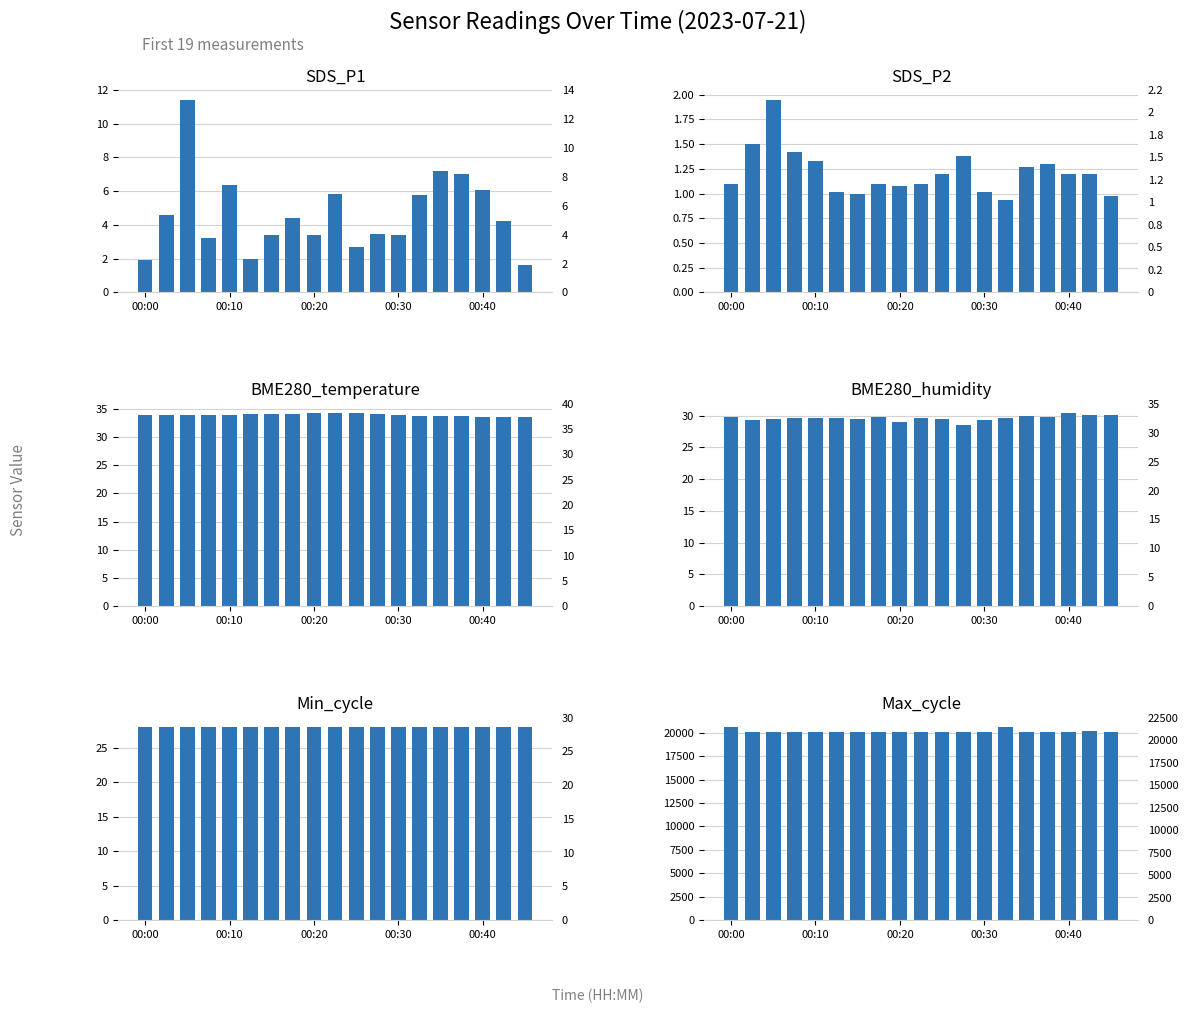

What is the difference between the highest and lowest values at 00:40?

20053.8